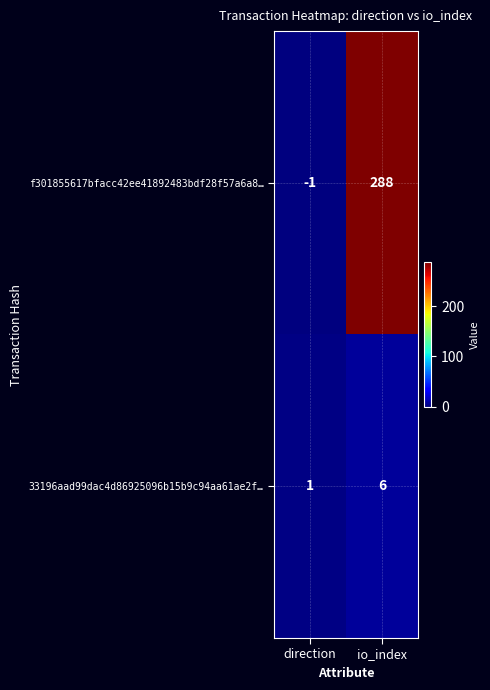

What is the sum of all f301855617bfacc42ee41892483bdf28f57a6a8… values?

287